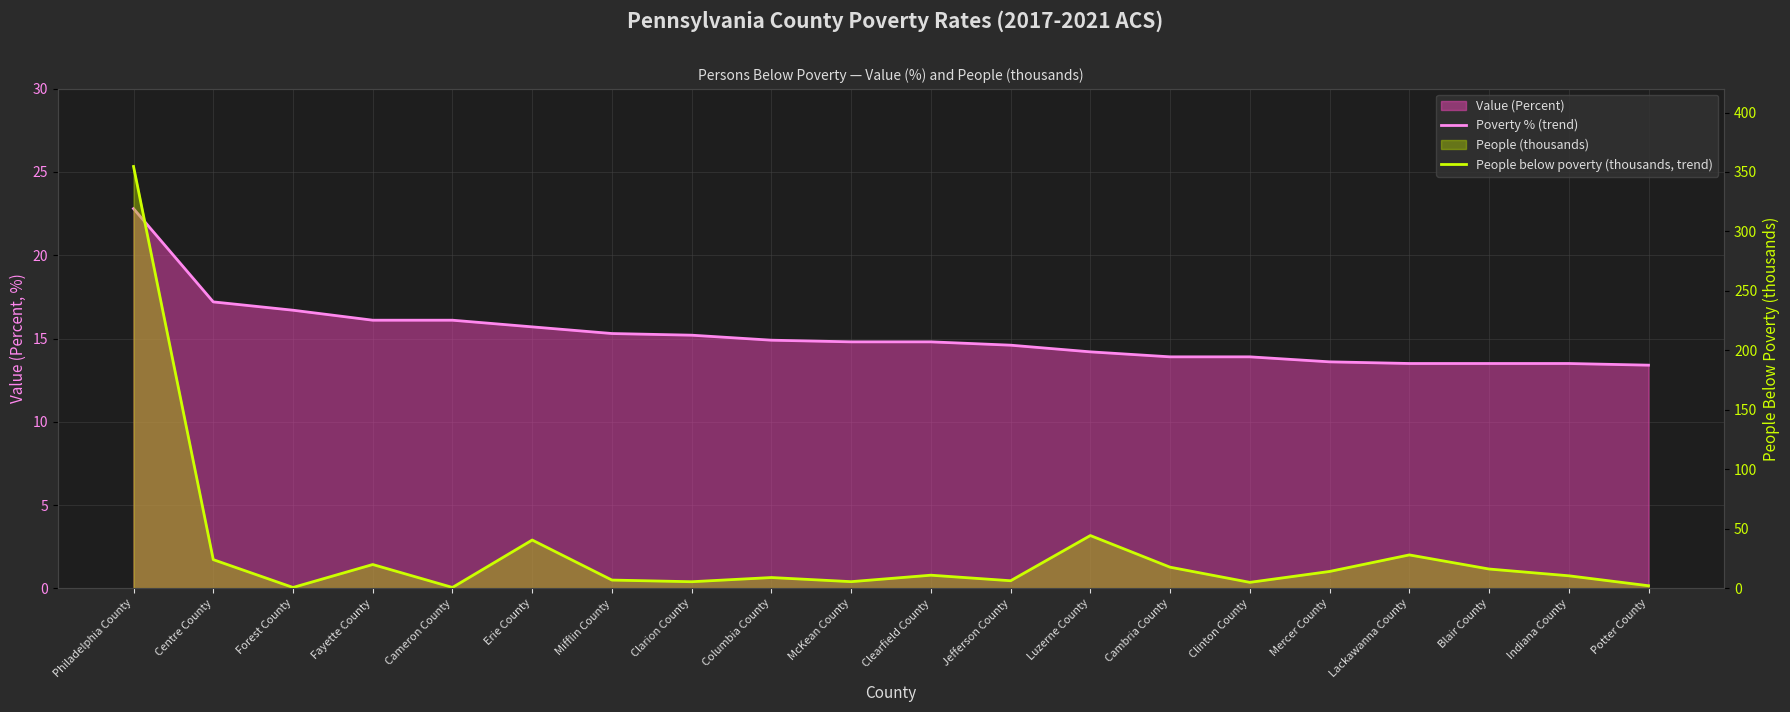

Count the number of data series in this chart.

2